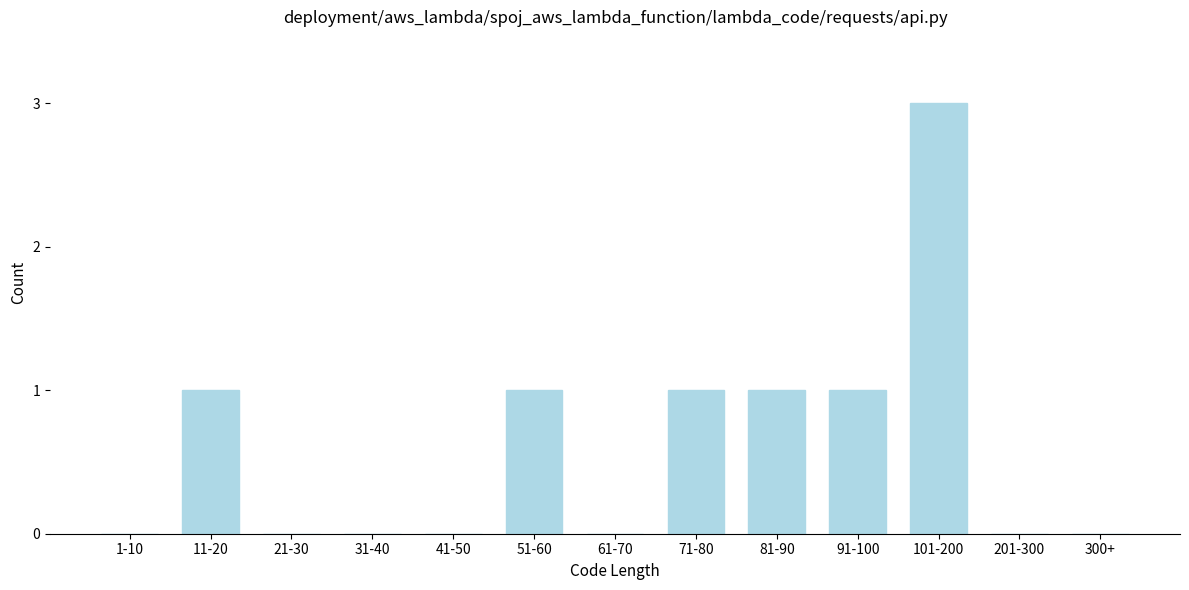

Reading left to right, transcribe all the data shown in this chart.

1-10=0	11-20=1	21-30=0	31-40=0	41-50=0	51-60=1	61-70=0	71-80=1	81-90=1	91-100=1	101-200=3	201-300=0	300+=0